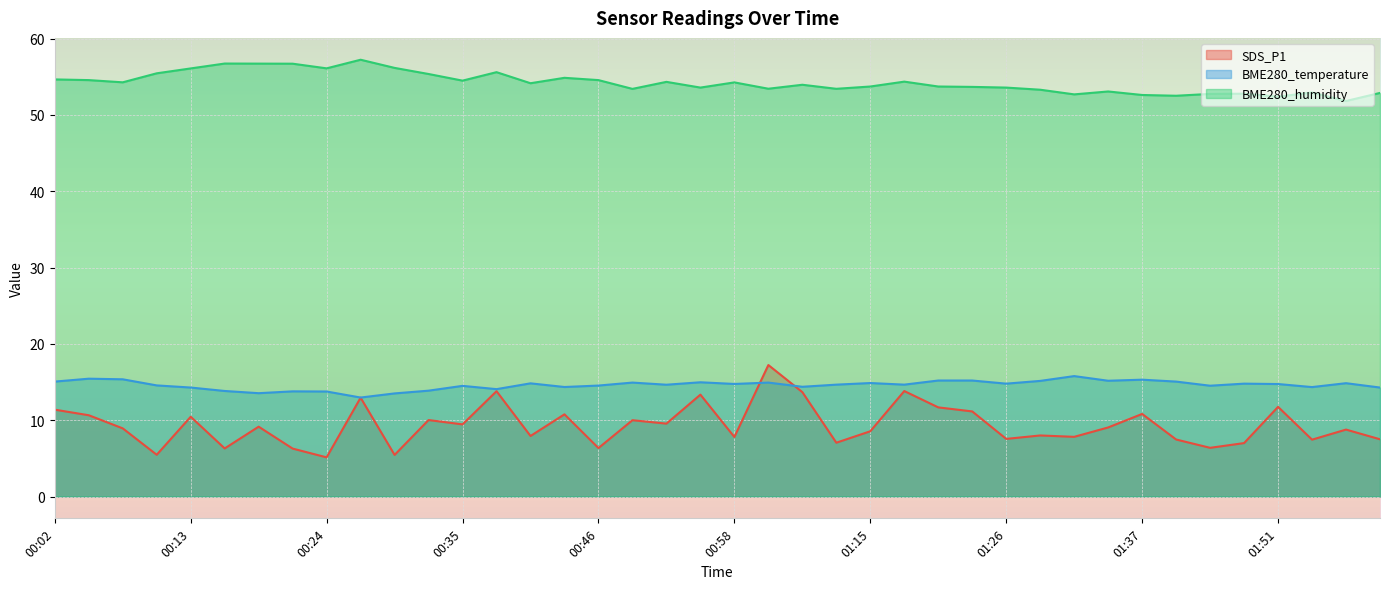

In BME280_humidity, how many points are lower than both neighbors (excluding endpoints)?

12